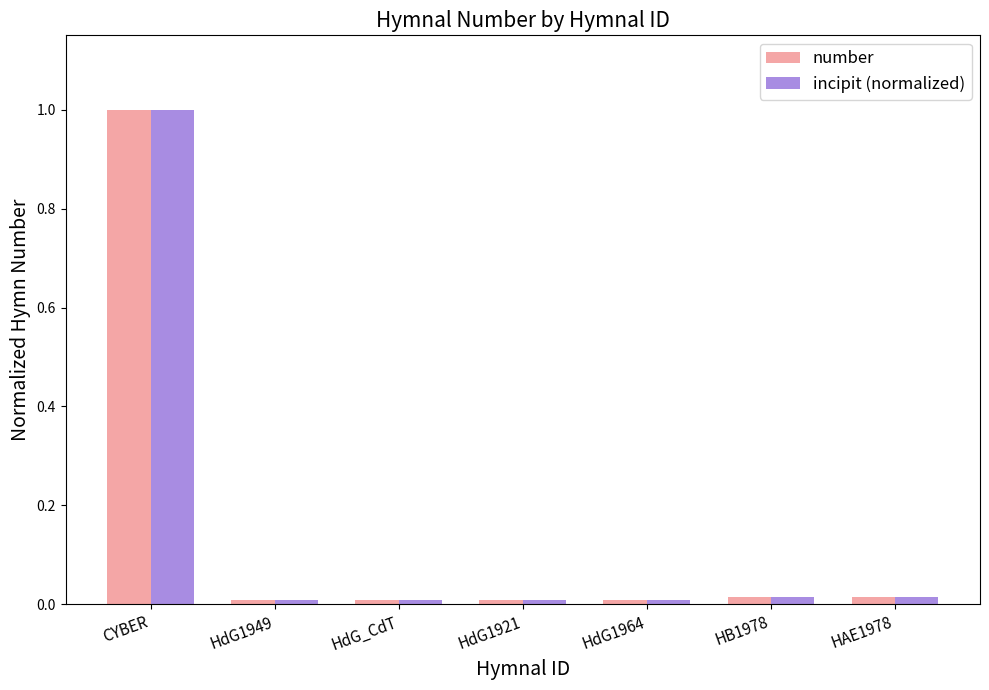

How many categories are shown in the chart?

7